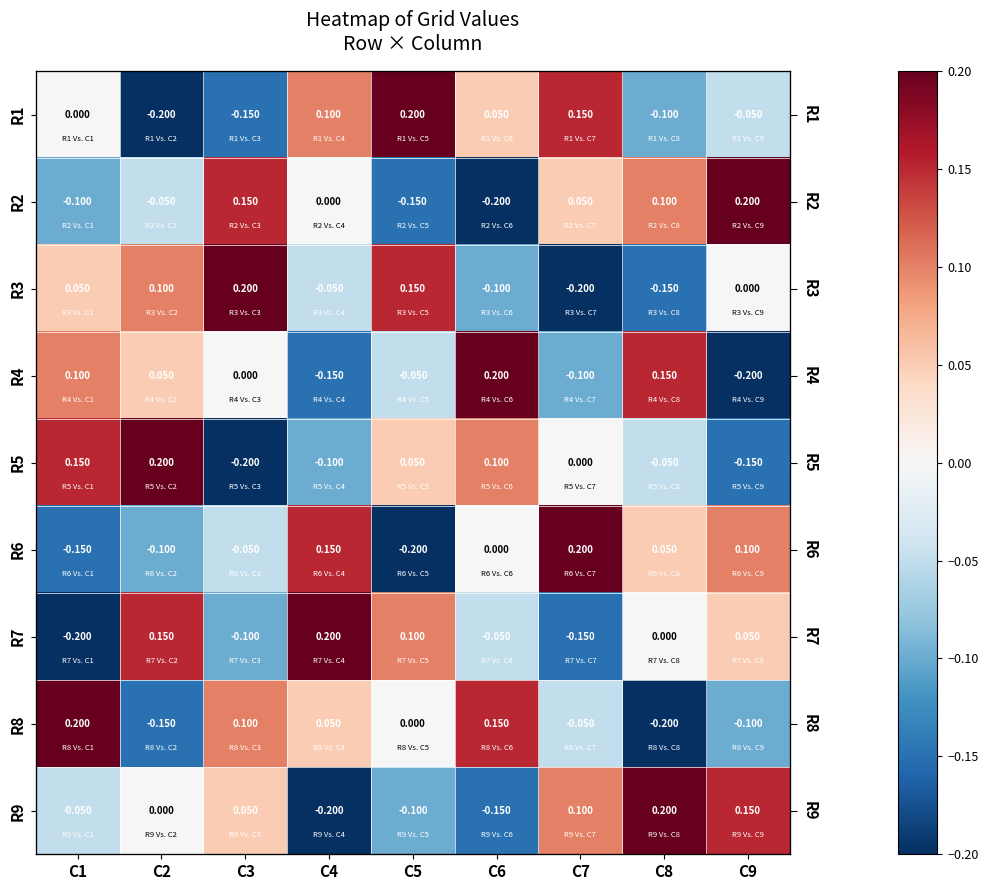

What is the spread (max minus min) of values at C8?

0.4